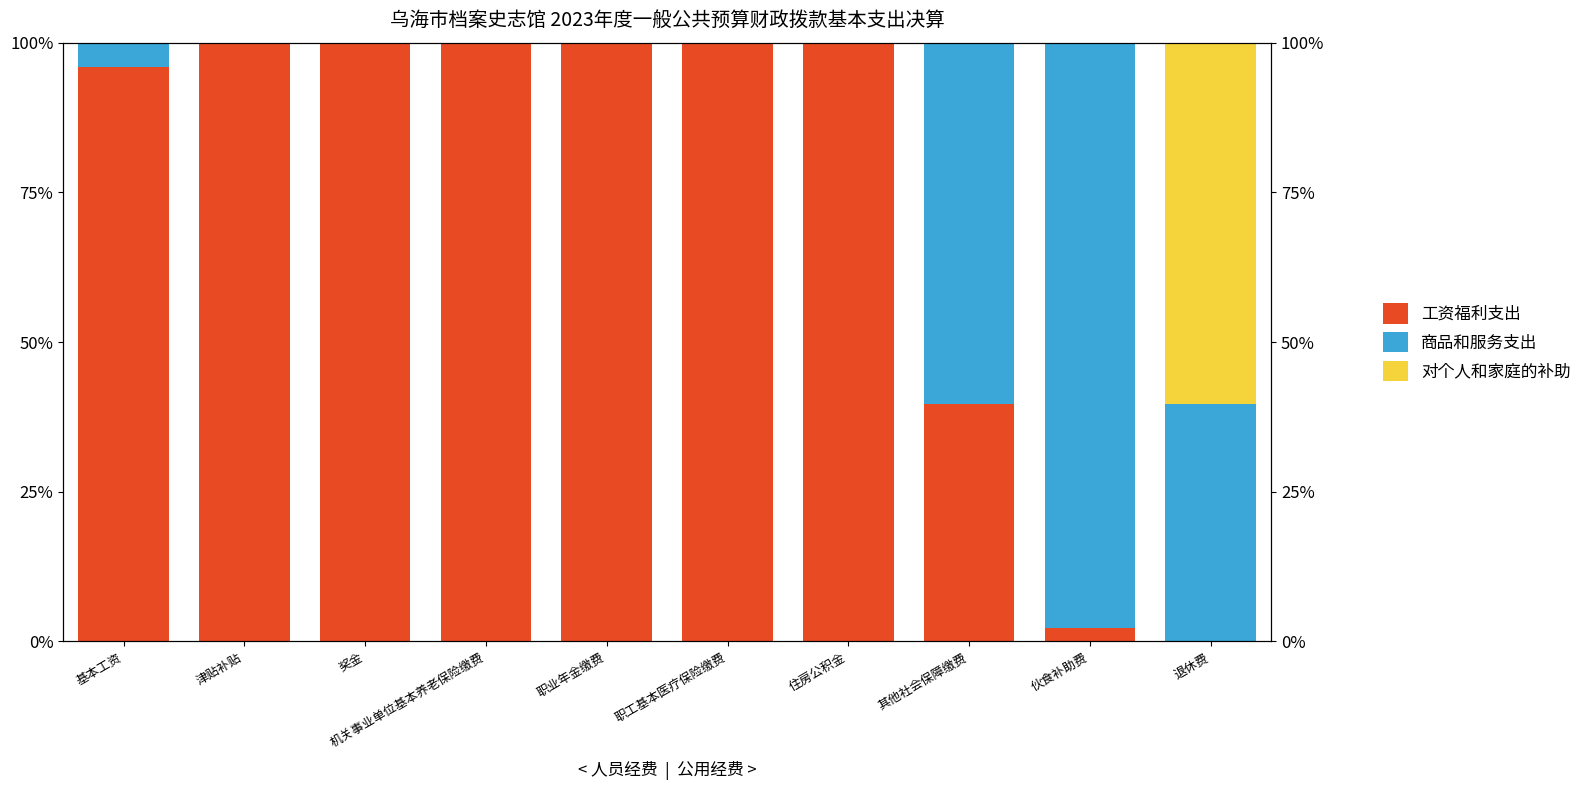

What position from the left is 其他社会保障缴费?

8